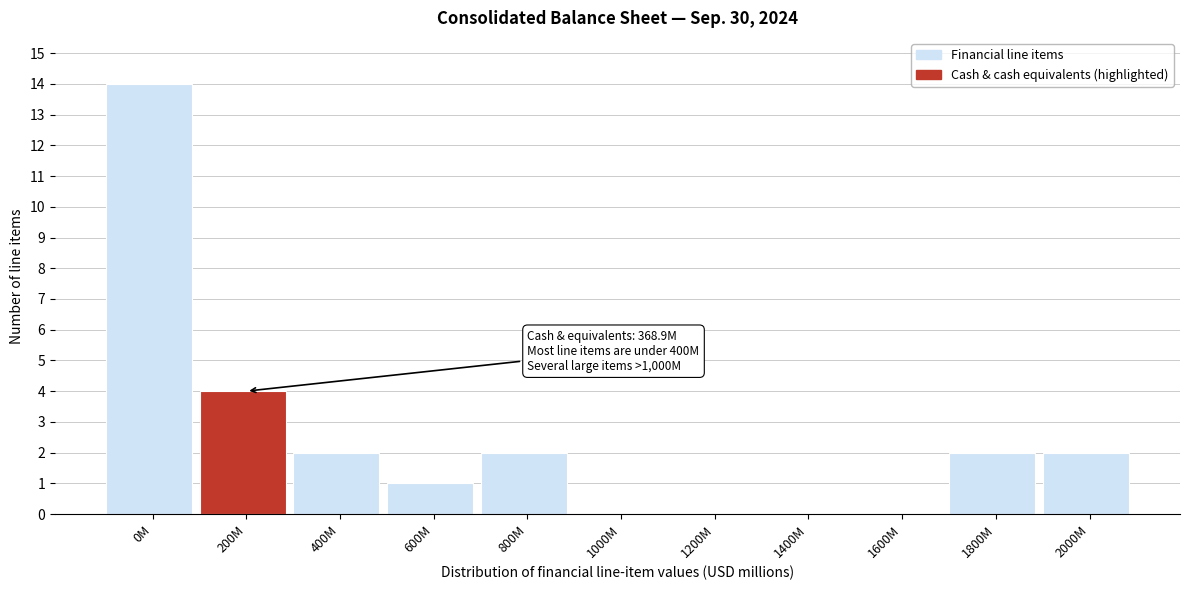

Reading left to right, extract all data points from this chart.

0M=14	200M=4	400M=2	600M=1	800M=2	1000M=0	1200M=0	1400M=0	1600M=0	1800M=2	2000M=2